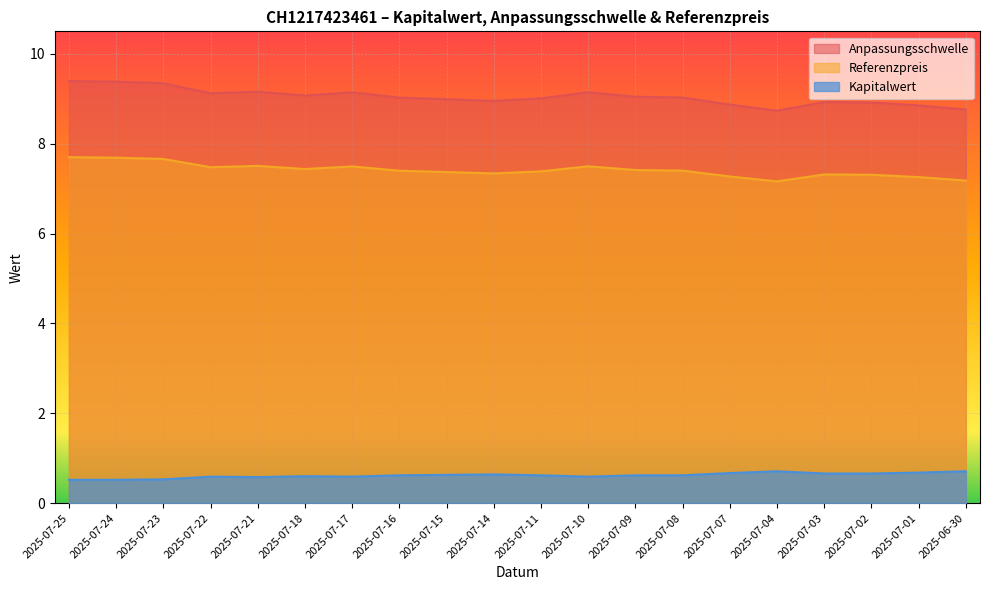

What is the difference between the Referenzpreis values at 2025-07-07 and 2025-07-17?

0.2